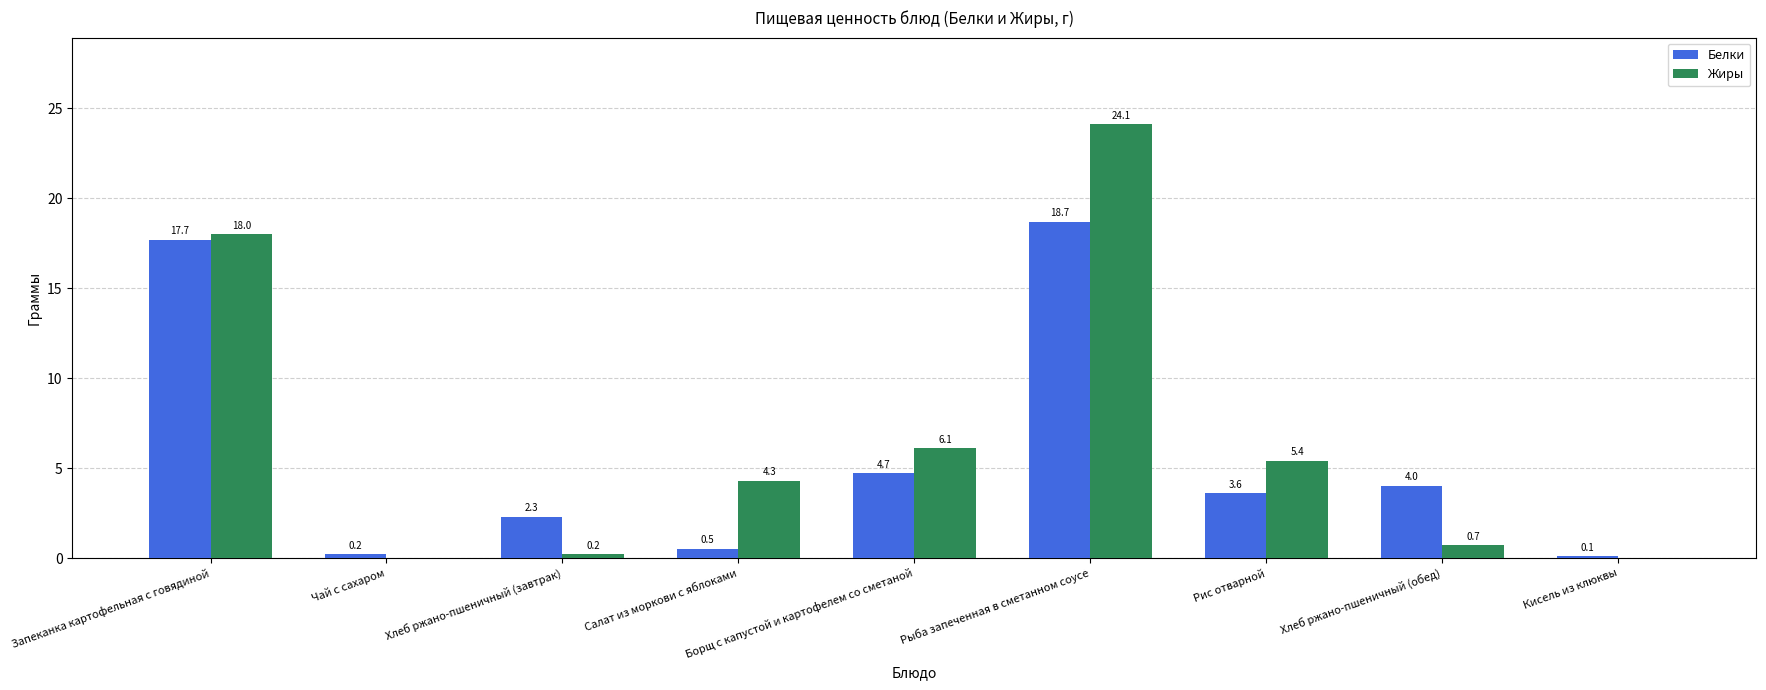

At which label is Белки closest to 9?

Борщ с капустой и картофелем со сметаной